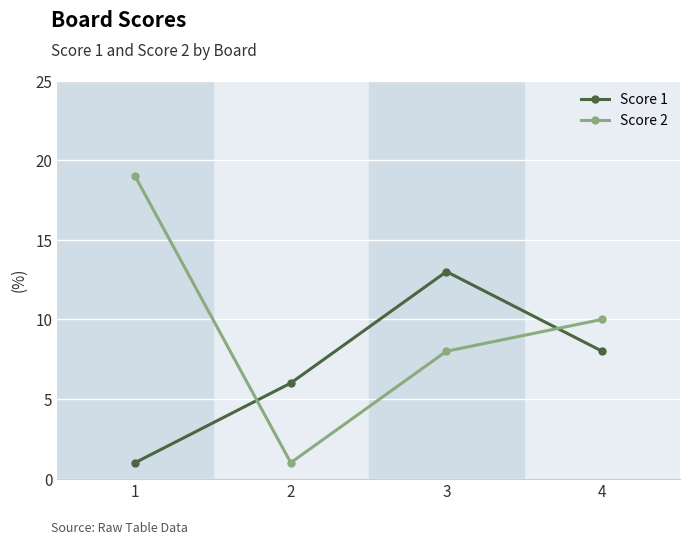

Rank the series by their maximum value, from highest to lowest.

Score 2, Score 1